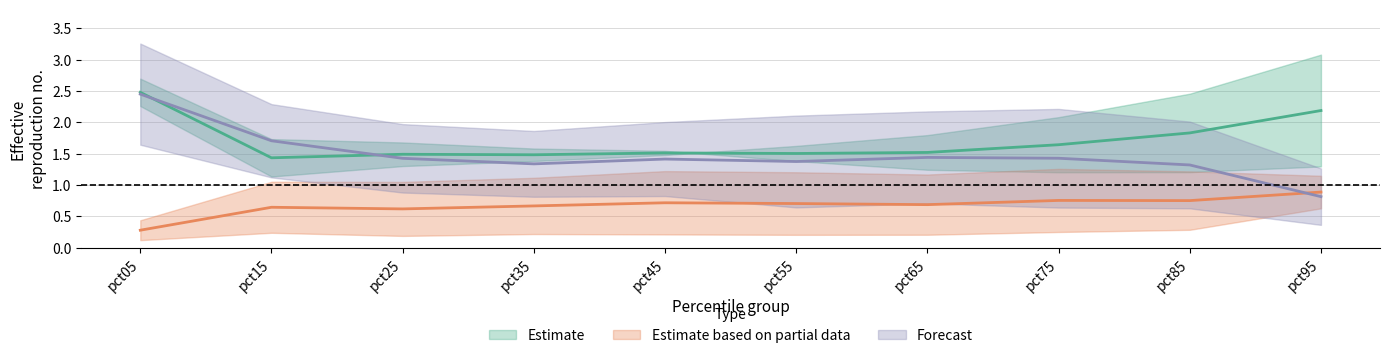

What is the smallest value displayed?

0.1